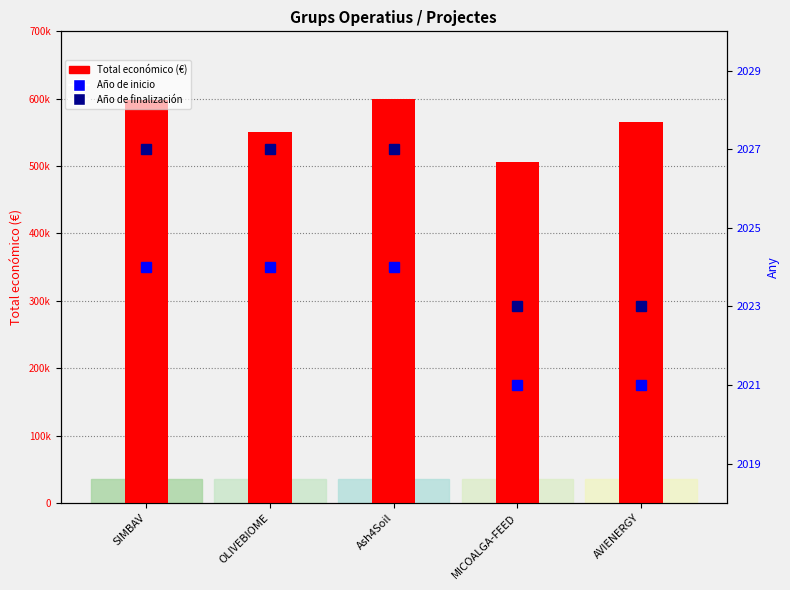

What position from the right is AVIENERGY?

1